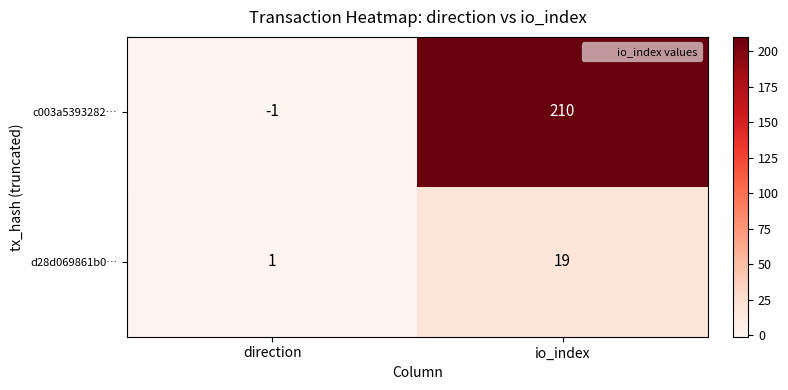

How many negative values does the c003a5393282… series have?

1